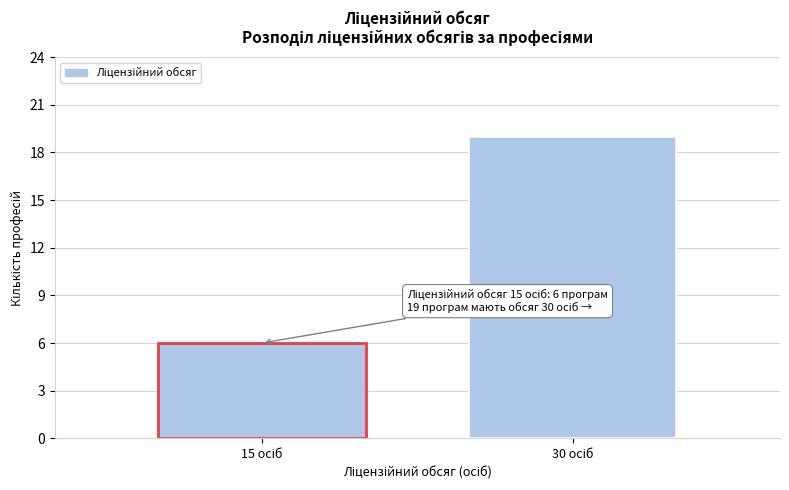

Reading left to right, extract all data points from this chart.

6	19